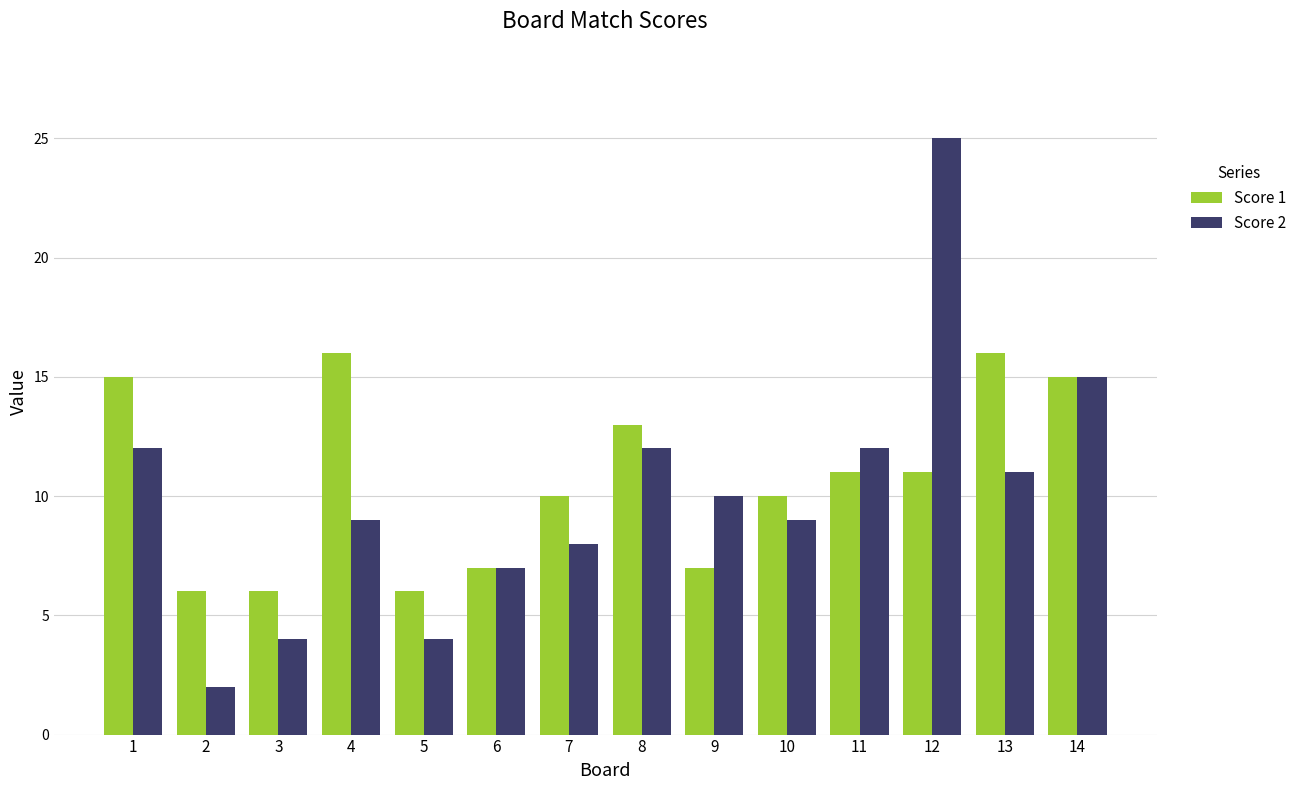

What is the difference between the maximum and minimum values in the Score 2 series?

23